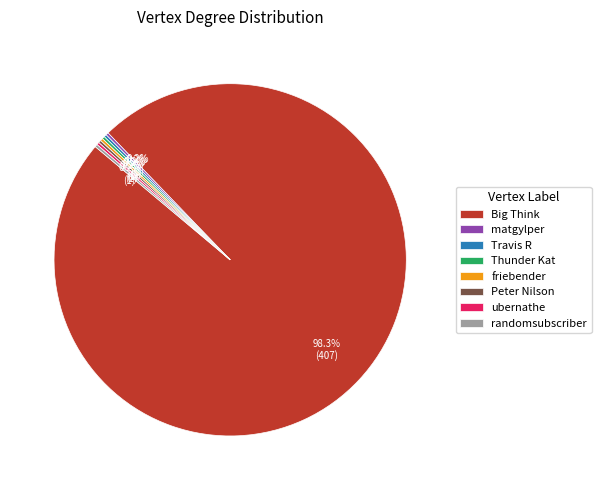

What is the majority slice?

Big Think